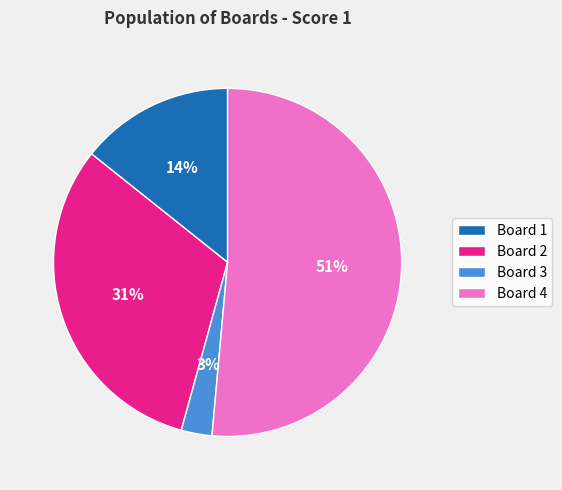

To the nearest percent, what percentage of the pie is Board 1?

14%